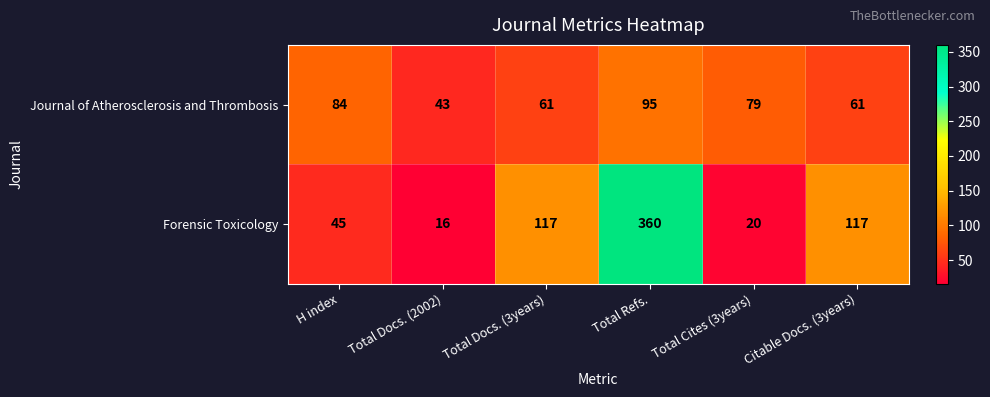

Rank the series by their maximum value, from highest to lowest.

Forensic Toxicology, Journal of Atherosclerosis and Thrombosis